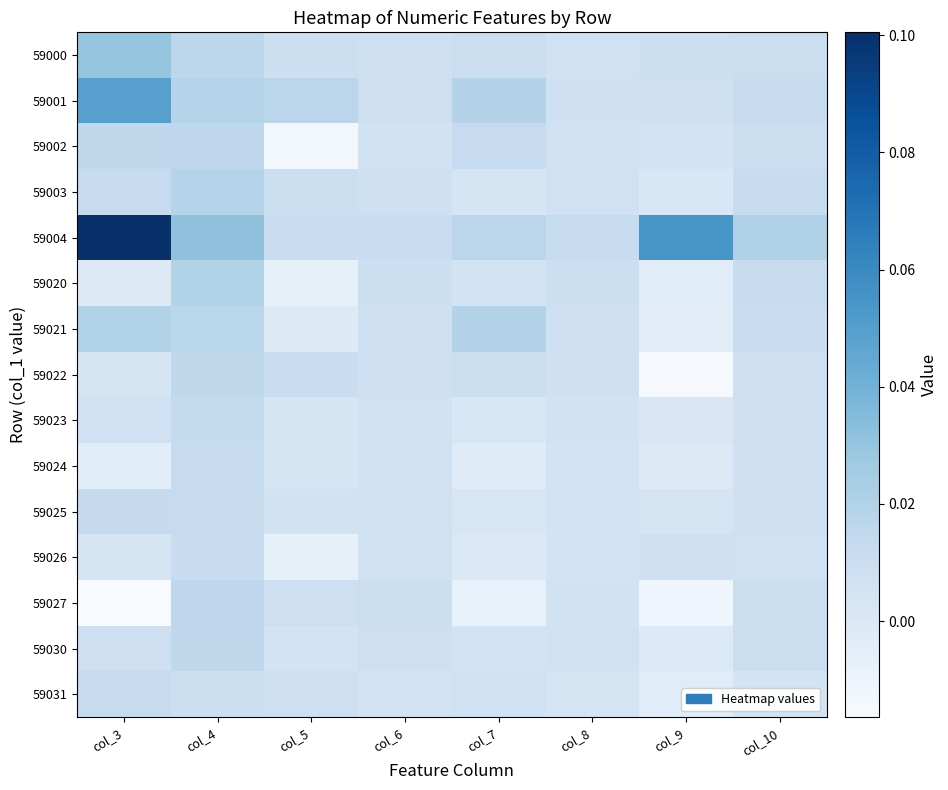

Count the number of categories in the chart.

8